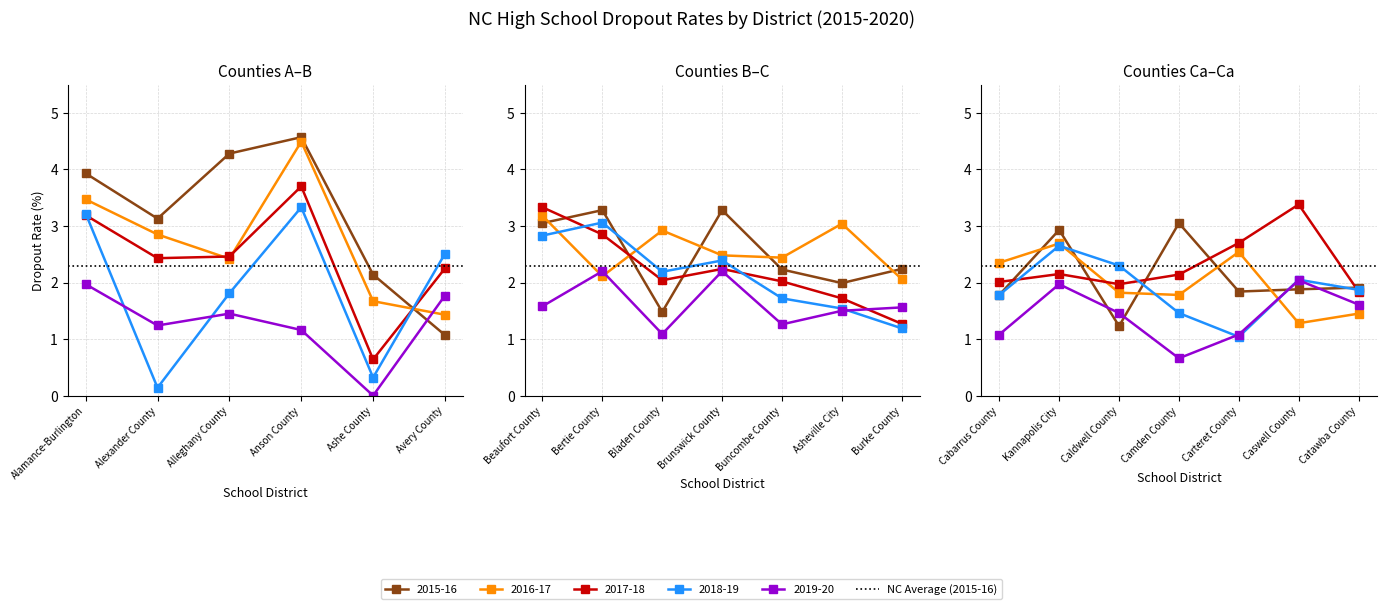

Reading right to left, list all the values displayed in this chart.

2015-16: Catawba County=1.9	Caswell County=1.9	Carteret County=1.8	Camden County=3.0	Caldwell County=1.2	Kannapolis City=2.9	Cabarrus County=1.8	Burke County=2.2	Asheville City=2.0	Buncombe County=2.2	Brunswick County=3.3	Bladen County=1.5	Bertie County=3.3	Beaufort County=3.0	Avery County=1.1	Ashe County=2.1	Anson County=4.6	Alleghany County=4.3	Alexander County=3.1	Alamance-Burlington=3.9
2016-17: Catawba County=1.4	Caswell County=1.3	Carteret County=2.5	Camden County=1.8	Caldwell County=1.8	Kannapolis City=2.7	Cabarrus County=2.4	Burke County=2.1	Asheville City=3.0	Buncombe County=2.4	Brunswick County=2.5	Bladen County=2.9	Bertie County=2.1	Beaufort County=3.2	Avery County=1.4	Ashe County=1.7	Anson County=4.5	Alleghany County=2.4	Alexander County=2.9	Alamance-Burlington=3.5
2017-18: Catawba County=1.8	Caswell County=3.4	Carteret County=2.7	Camden County=2.1	Caldwell County=2.0	Kannapolis City=2.1	Cabarrus County=2.0	Burke County=1.3	Asheville City=1.7	Buncombe County=2.0	Brunswick County=2.2	Bladen County=2.0	Bertie County=2.9	Beaufort County=3.3	Avery County=2.2	Ashe County=0.6	Anson County=3.7	Alleghany County=2.5	Alexander County=2.4	Alamance-Burlington=3.2
2018-19: Catawba County=1.9	Caswell County=2.0	Carteret County=1.0	Camden County=1.5	Caldwell County=2.3	Kannapolis City=2.6	Cabarrus County=1.8	Burke County=1.2	Asheville City=1.5	Buncombe County=1.7	Brunswick County=2.4	Bladen County=2.2	Bertie County=3.1	Beaufort County=2.8	Avery County=2.5	Ashe County=0.3	Anson County=3.3	Alleghany County=1.8	Alexander County=0.1	Alamance-Burlington=3.2
2019-20: Catawba County=1.6	Caswell County=2.0	Carteret County=1.1	Camden County=0.7	Caldwell County=1.5	Kannapolis City=2.0	Cabarrus County=1.1	Burke County=1.6	Asheville City=1.5	Buncombe County=1.3	Brunswick County=2.2	Bladen County=1.1	Bertie County=2.2	Beaufort County=1.6	Avery County=1.8	Ashe County=0.0	Anson County=1.2	Alleghany County=1.4	Alexander County=1.2	Alamance-Burlington=2.0